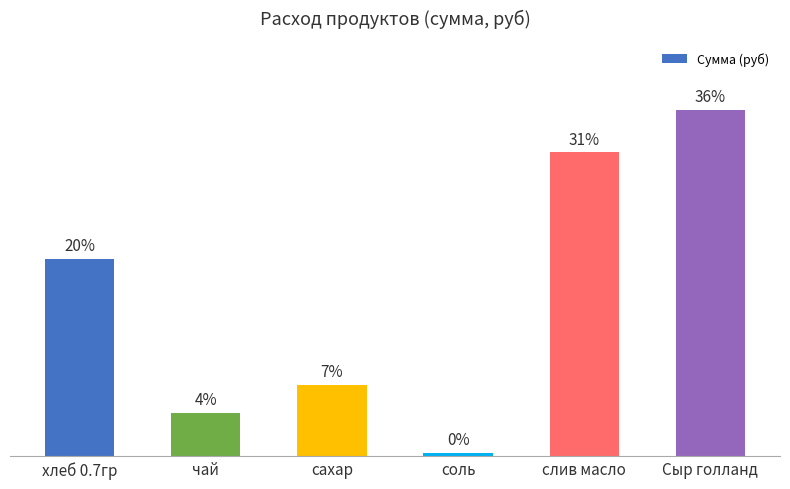

Between чай and соль, which is larger?

чай